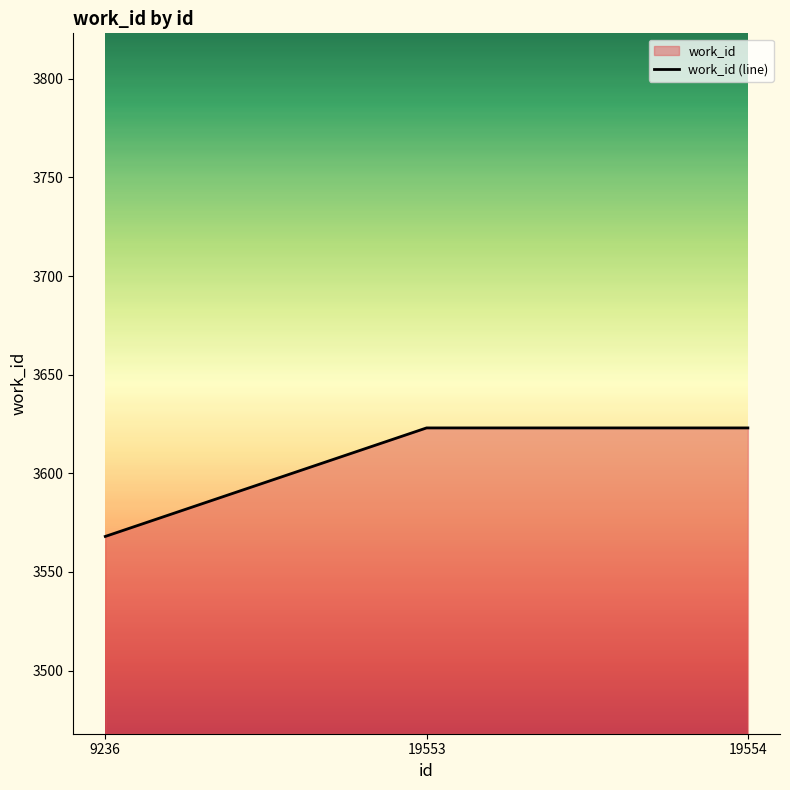

How many categories are shown in the chart?

3